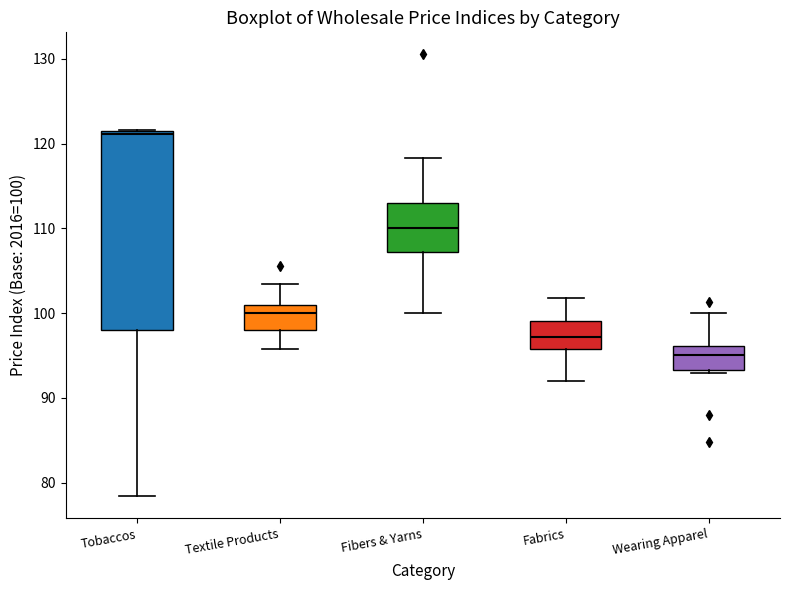

Which box's median line is the lowest?

Wearing Apparel